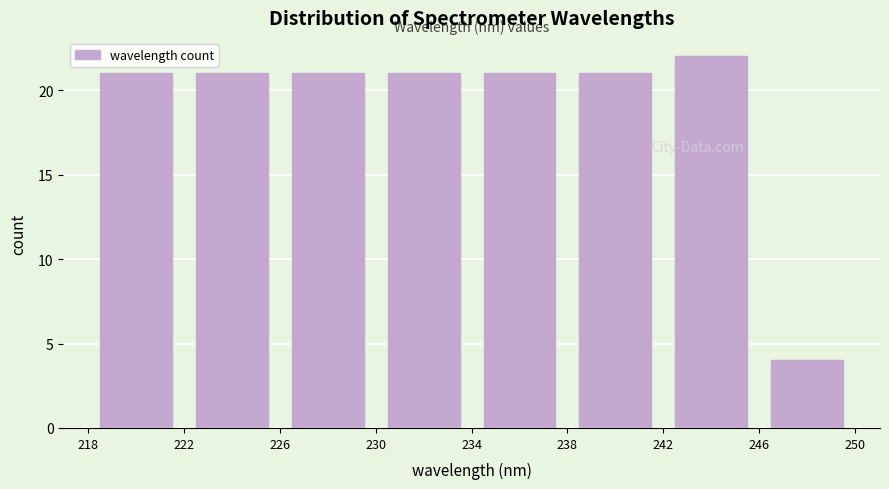

How tall is the bar that spans 246 to 250 on the x-axis? The values are not printed on the chart, so give them approximately, as read against the axis.

4